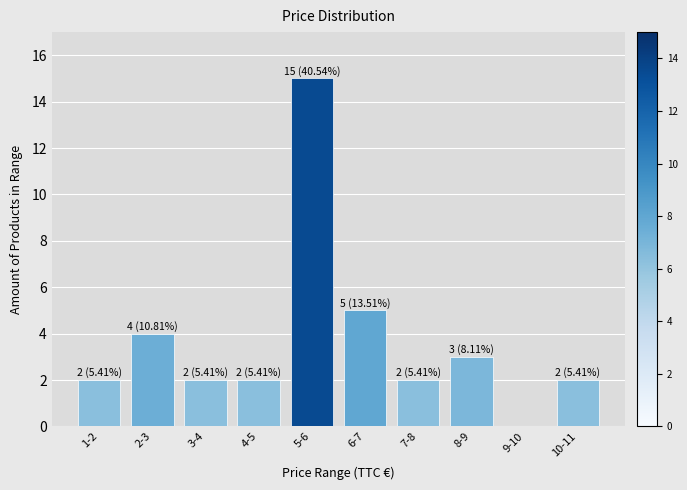

Reading right to left, transcribe all the data shown in this chart.

10-11=2	9-10=0	8-9=3	7-8=2	6-7=5	5-6=15	4-5=2	3-4=2	2-3=4	1-2=2